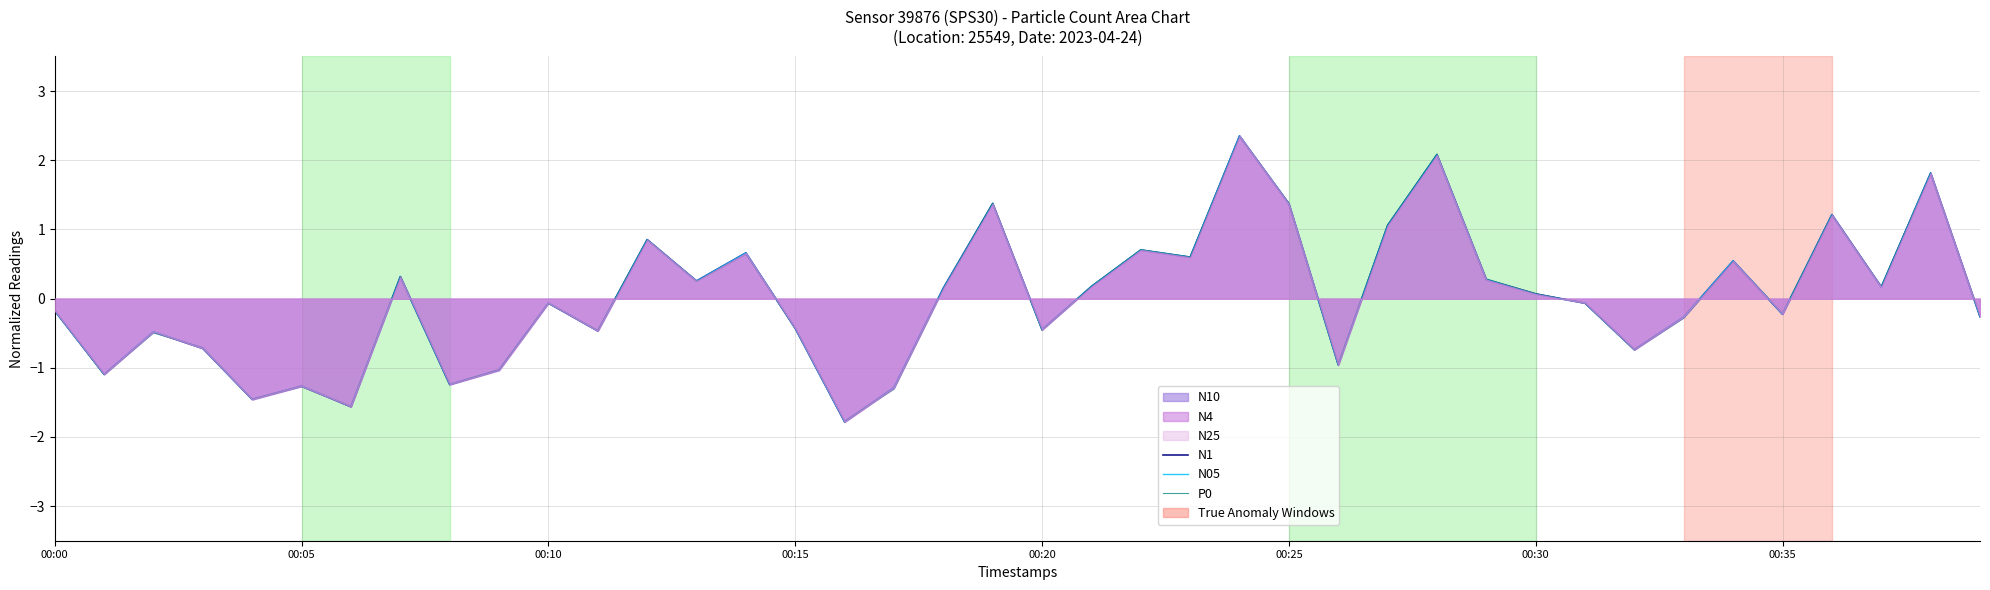

What position from the left is 00:30?

7